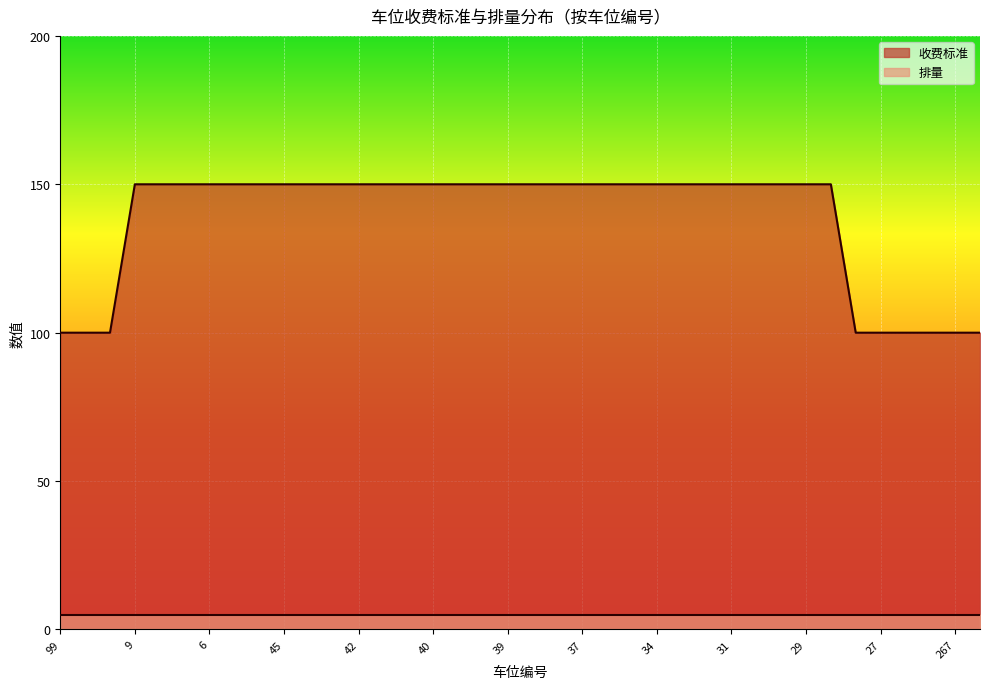

What is the label of the 6th point from the right?

276